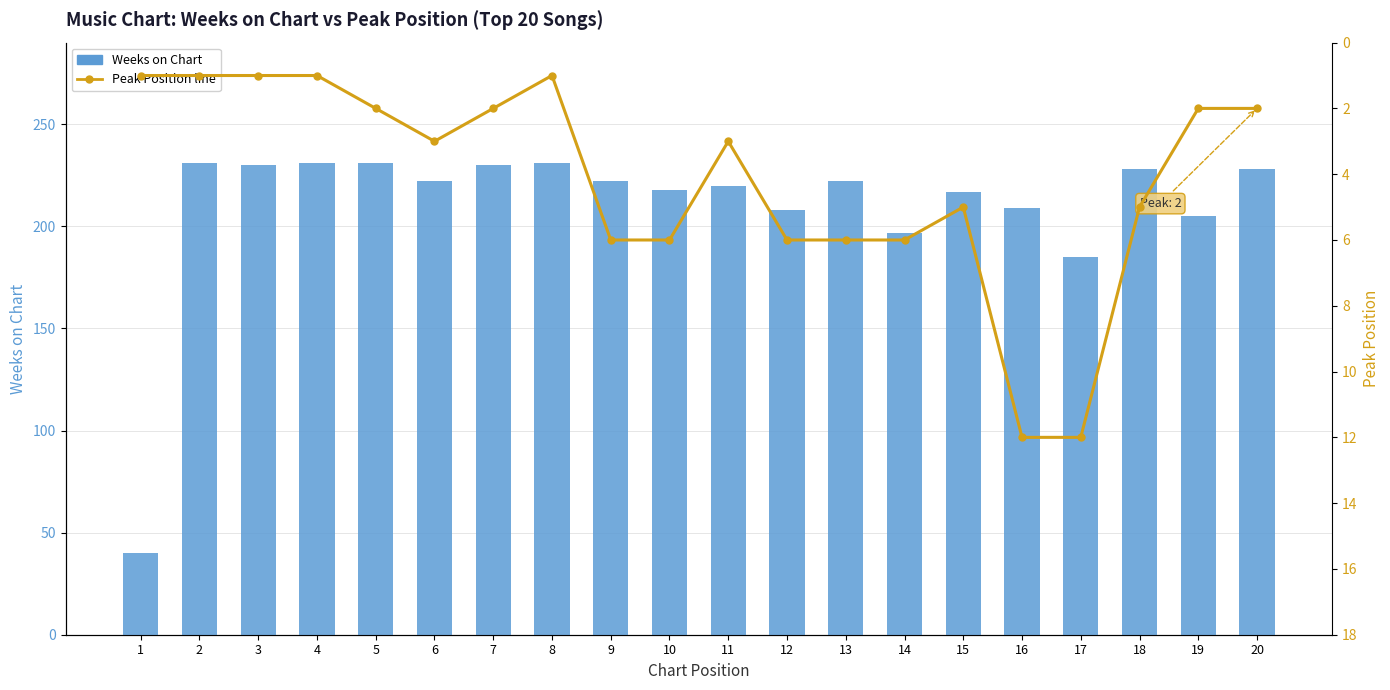

List the labels in order of Peak Position value, smallest first.

1, 2, 3, 4, 8, 5, 7, 19, 20, 6, 11, 15, 18, 9, 10, 12, 13, 14, 16, 17